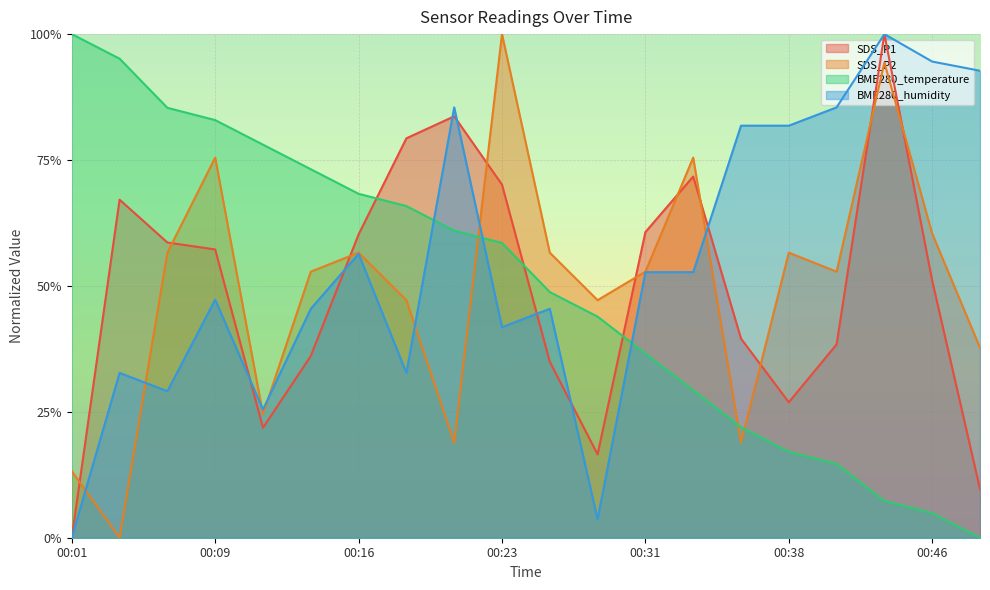

Between 00:09 and 00:28, which is larger?

00:09